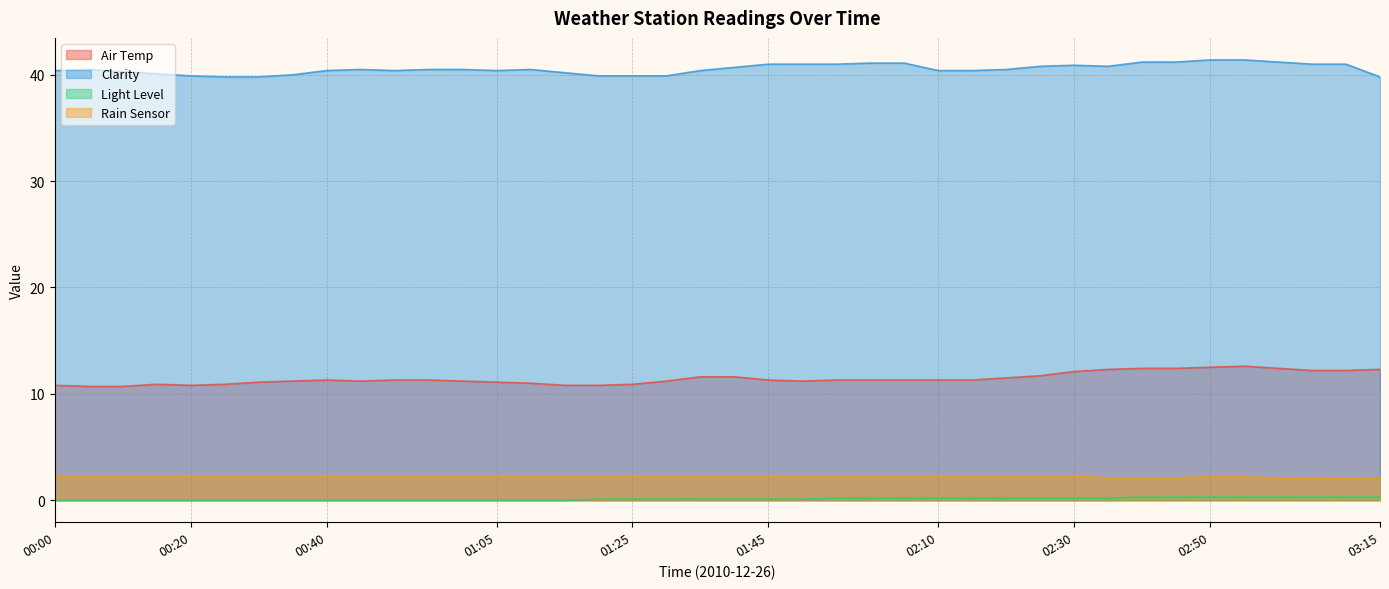

The Air Temp series shows 7.4 at 01:40. True or false?

False